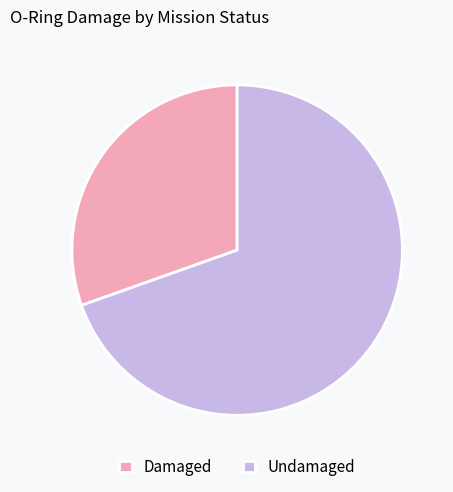

How many segments does this pie chart have?

2